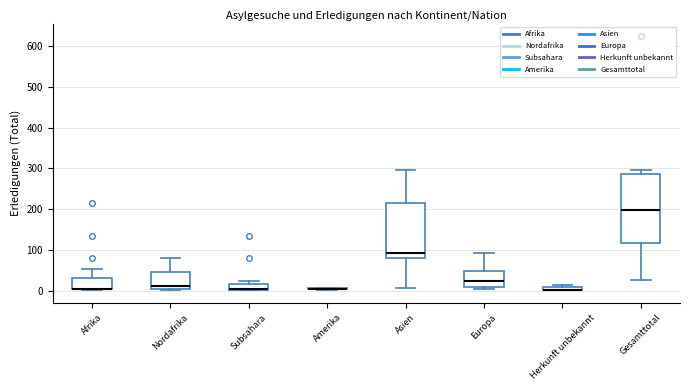

Where is the lower edge of the box for Gesamttotal on the y-axis? The values are not printed on the chart, so give them approximately, as read against the axis.

120